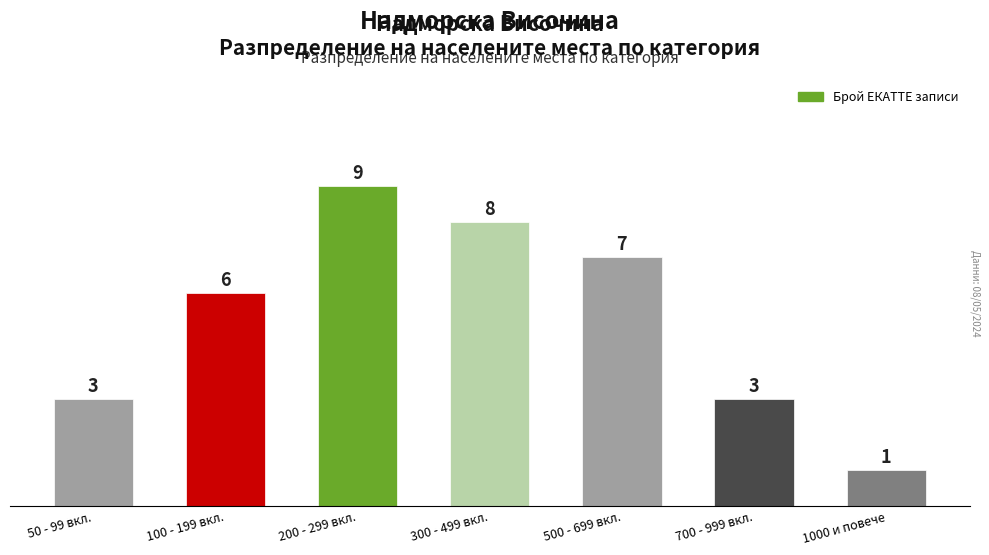

At which label is the value closest to 5?

100 - 199 вкл.